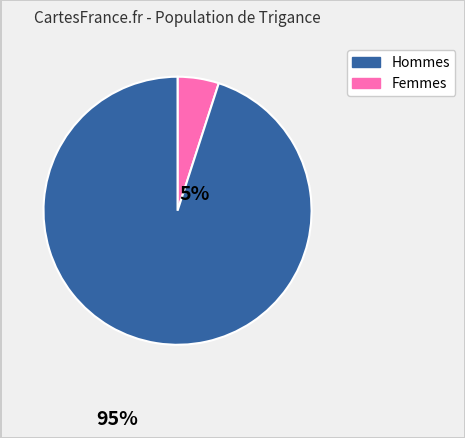

Does any single category account for the majority?

Yes